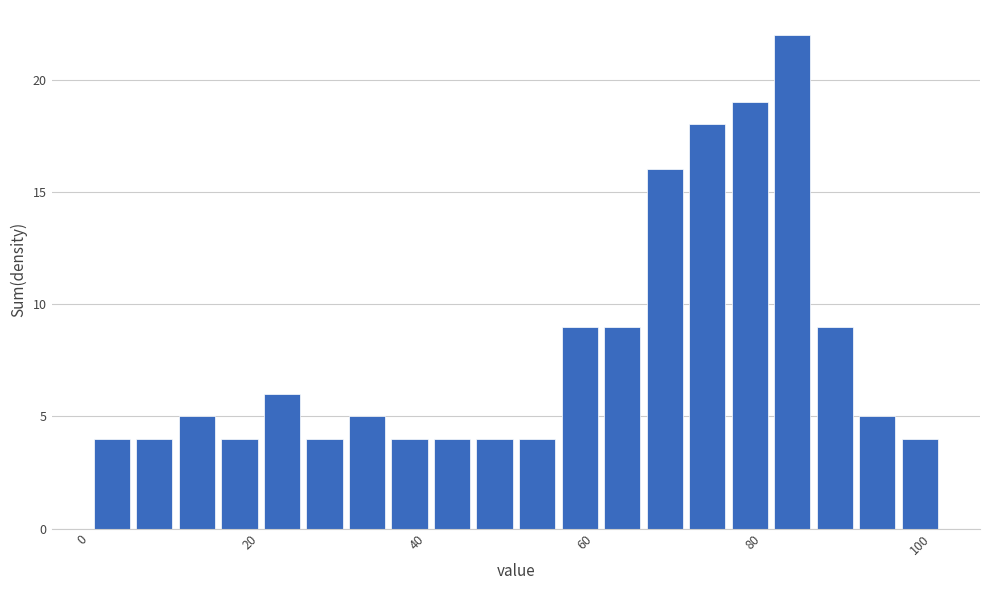

Around what value on the x-axis is the tallest bar? Give the approximate position of its centre, as read against the axis.

84